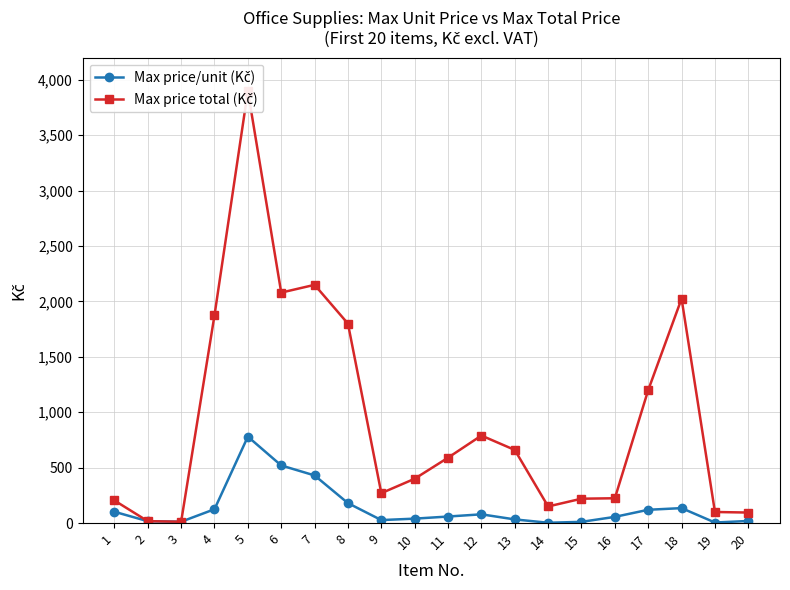

What are all the series names shown in the legend?

Max price/unit (Kč), Max price total (Kč)